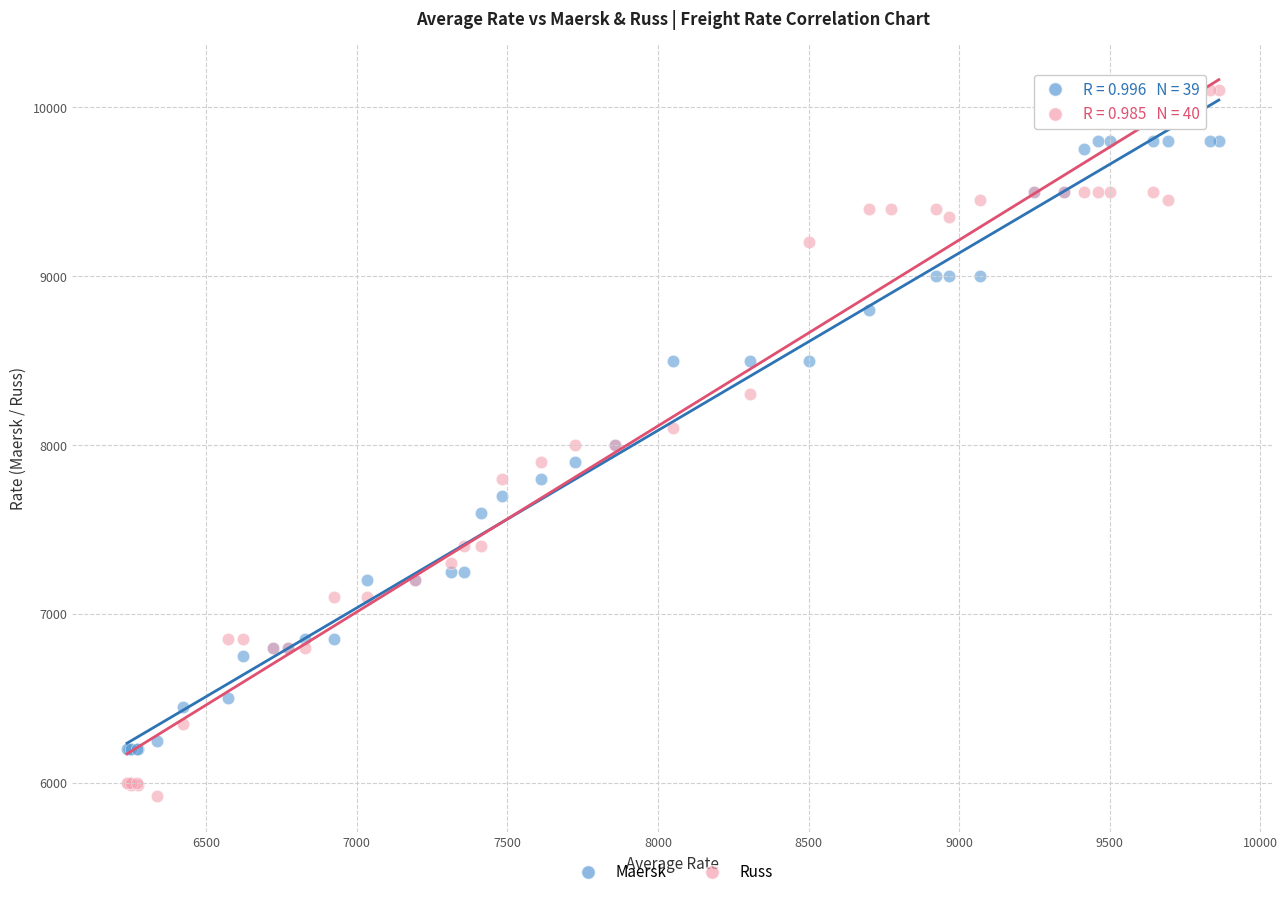

Which series contains the highest Y value?

Russ